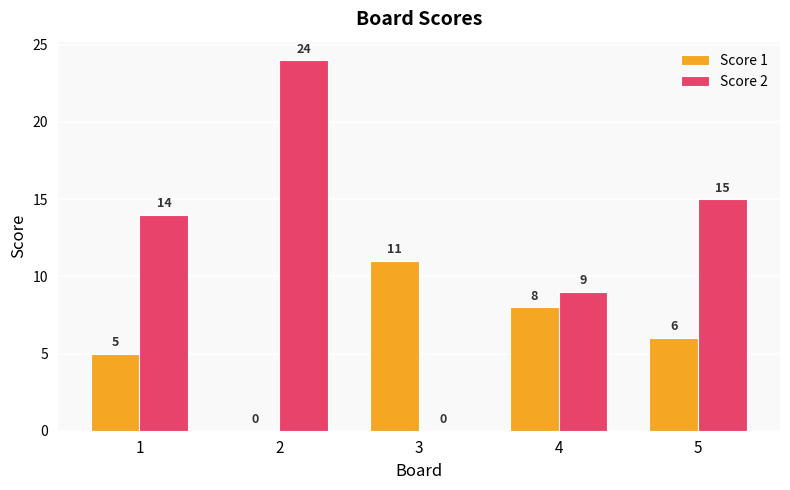

What is the sum of all Score 1 values?

30